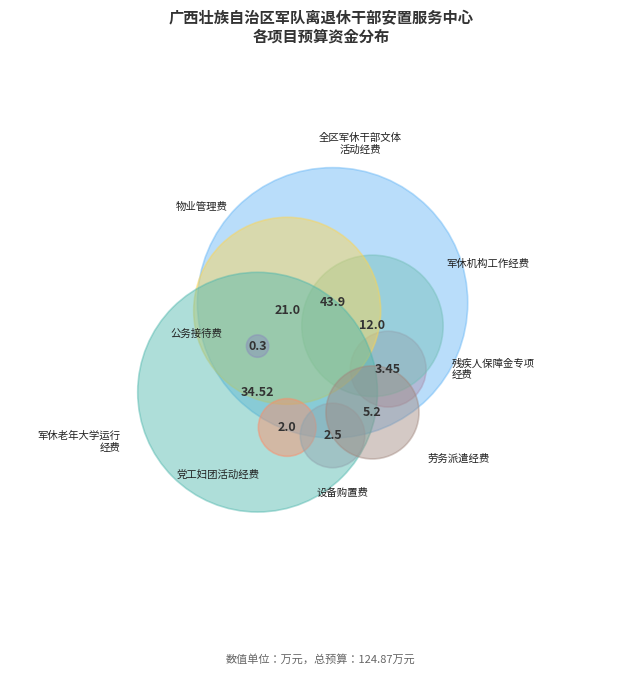

Which category has the smallest portion of the pie?

公务接待费